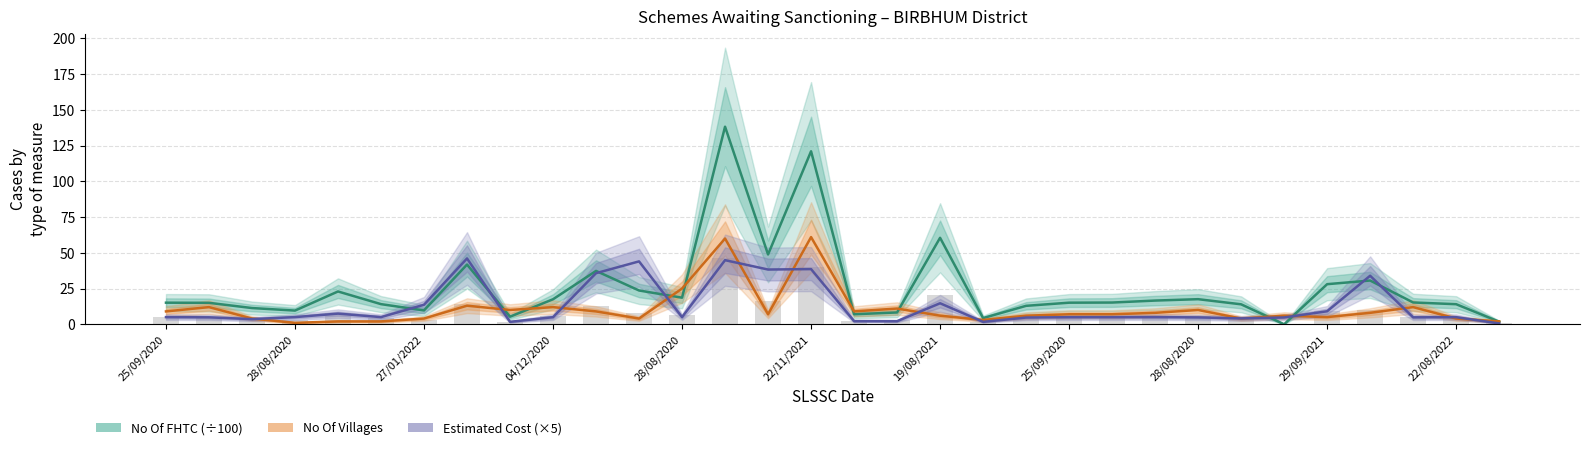

What is the label of the 4th bar from the left?

28/08/2020